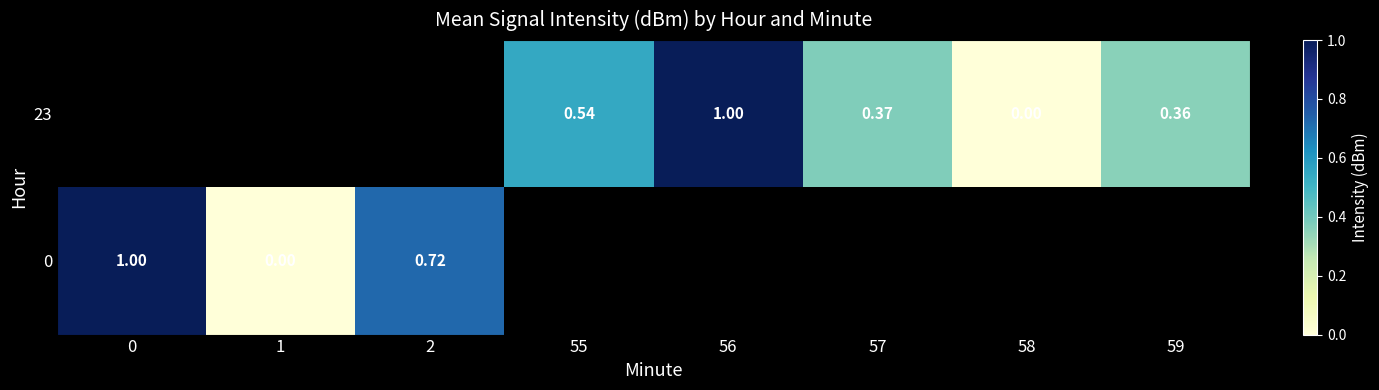

True or false: row_1 has a value of 0.6 at 0.

False